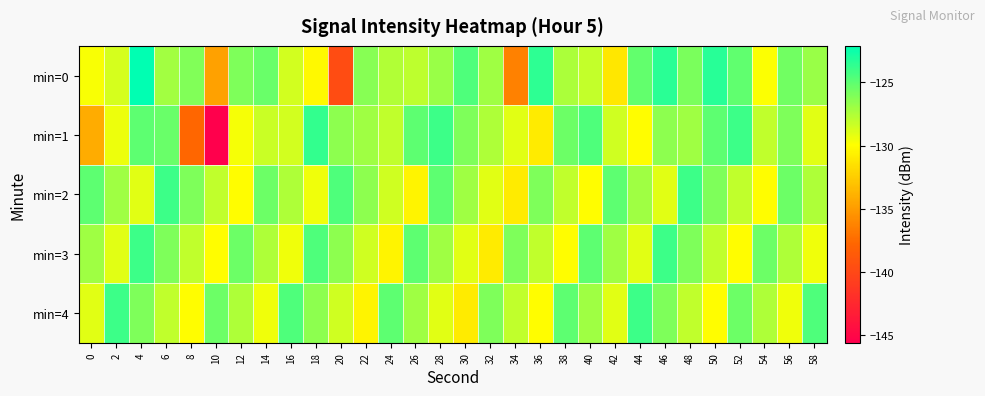

Reading left to right, list all the values displayed in this chart.

min=0: 0=-129.8	2=-128.7	4=-122.1	6=-127.1	8=-126.1	10=-134.8	12=-126.0	14=-125.4	16=-128.6	18=-130.2	20=-139.6	22=-126.2	24=-127.6	26=-127.9	28=-126.8	30=-124.5	32=-127.1	34=-136.4	36=-123.5	38=-127.4	40=-128.1	42=-131.1	44=-125.2	46=-123.4	48=-125.9	50=-123.3	52=-125.1	54=-129.9	56=-125.6	58=-126.8
min=1: 0=-134.2	2=-129.4	4=-125.0	6=-125.4	8=-137.7	10=-145.6	12=-129.7	14=-128.3	16=-128.6	18=-123.7	20=-126.5	22=-127.0	24=-128.0	26=-125.0	28=-124.0	30=-126.0	32=-127.5	34=-129.0	36=-131.0	38=-125.5	40=-124.5	42=-128.5	44=-130.0	46=-126.5	48=-127.0	50=-125.0	52=-124.0	54=-128.0	56=-126.0	58=-129.0
min=2: 0=-125.0	2=-127.0	4=-129.0	6=-124.0	8=-126.0	10=-128.0	12=-130.0	14=-125.5	16=-127.5	18=-129.5	20=-124.5	22=-126.5	24=-128.5	26=-130.5	28=-125.0	30=-127.0	32=-129.0	34=-131.0	36=-126.0	38=-128.0	40=-130.0	42=-125.0	44=-127.0	46=-129.0	48=-124.0	50=-126.0	52=-128.0	54=-130.0	56=-125.5	58=-127.5
min=3: 0=-127.0	2=-129.0	4=-124.0	6=-126.0	8=-128.0	10=-130.0	12=-125.5	14=-127.5	16=-129.5	18=-124.5	20=-126.5	22=-128.5	24=-130.5	26=-125.0	28=-127.0	30=-129.0	32=-131.0	34=-126.0	36=-128.0	38=-130.0	40=-125.0	42=-127.0	44=-129.0	46=-124.0	48=-126.0	50=-128.0	52=-130.0	54=-125.5	56=-127.5	58=-129.5
min=4: 0=-129.0	2=-124.0	4=-126.0	6=-128.0	8=-130.0	10=-125.5	12=-127.5	14=-129.5	16=-124.5	18=-126.5	20=-128.5	22=-130.5	24=-125.0	26=-127.0	28=-129.0	30=-131.0	32=-126.0	34=-128.0	36=-130.0	38=-125.0	40=-127.0	42=-129.0	44=-124.0	46=-126.0	48=-128.0	50=-130.0	52=-125.5	54=-127.5	56=-129.5	58=-124.5